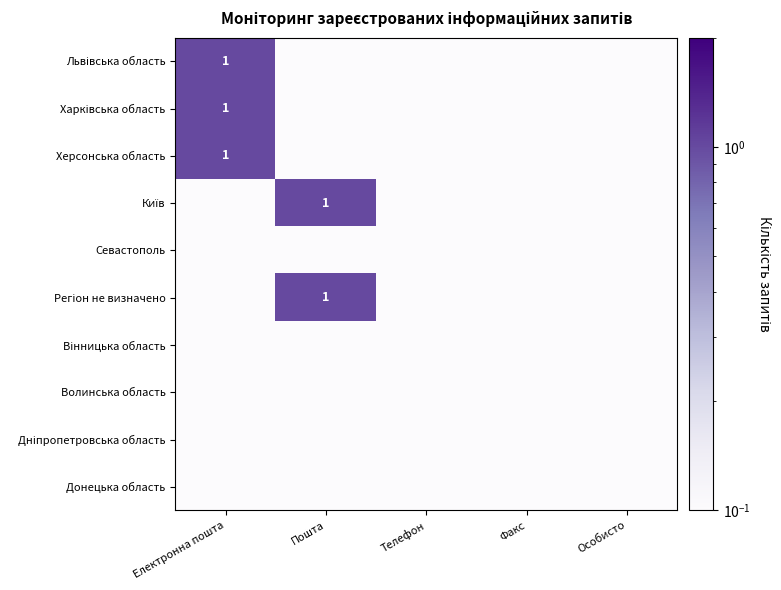

What is the difference between the Регіон не визначено values at Електронна пошта and Пошта?

1.0